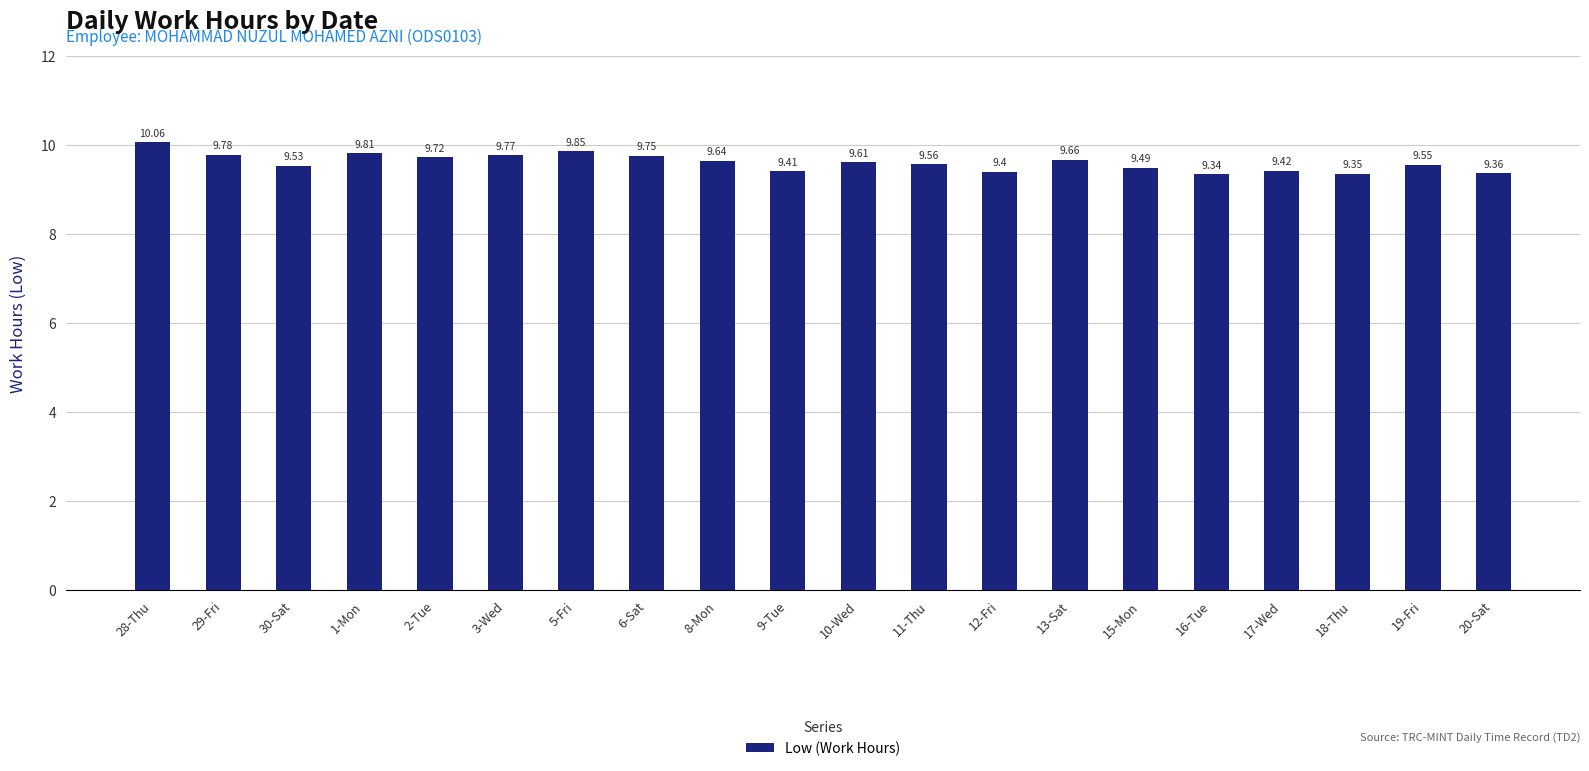

What is the greatest value displayed?

10.1